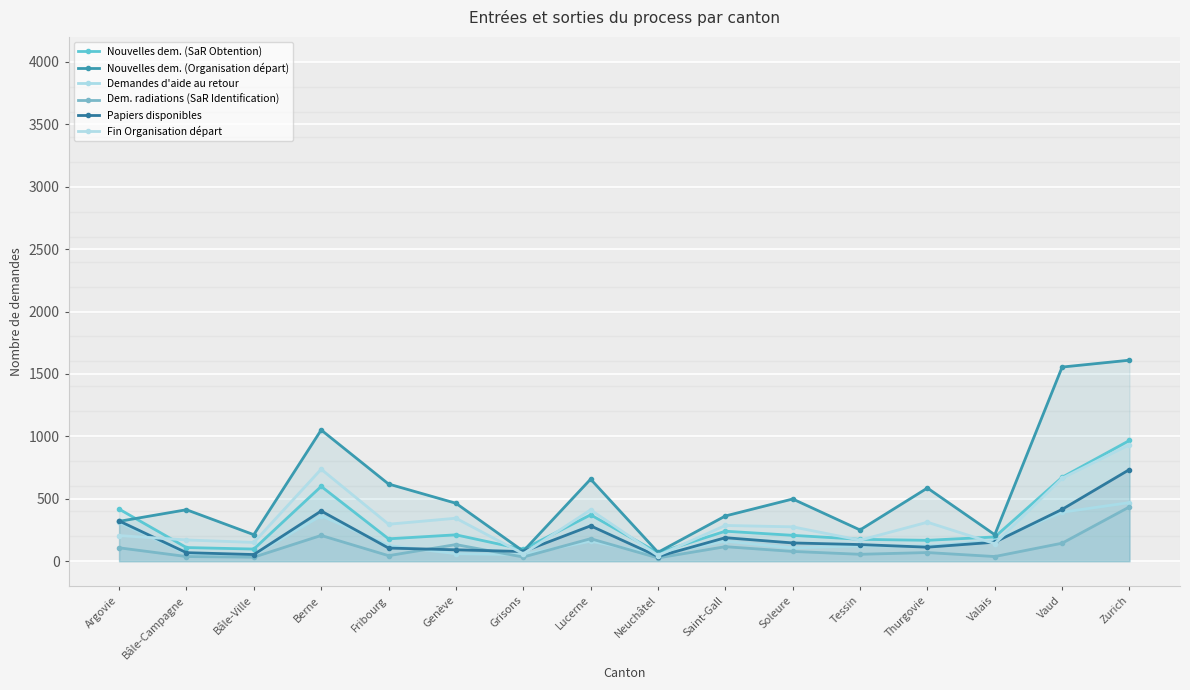

Between Saint-Gall and Zurich, which is larger?

Zurich